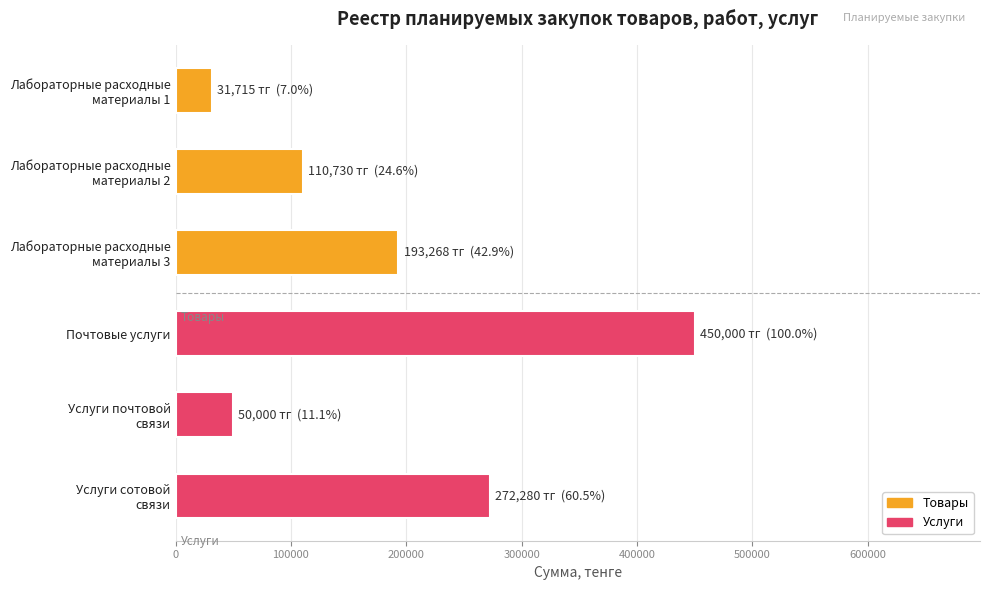

What is the difference between the maximum and minimum values?

418285